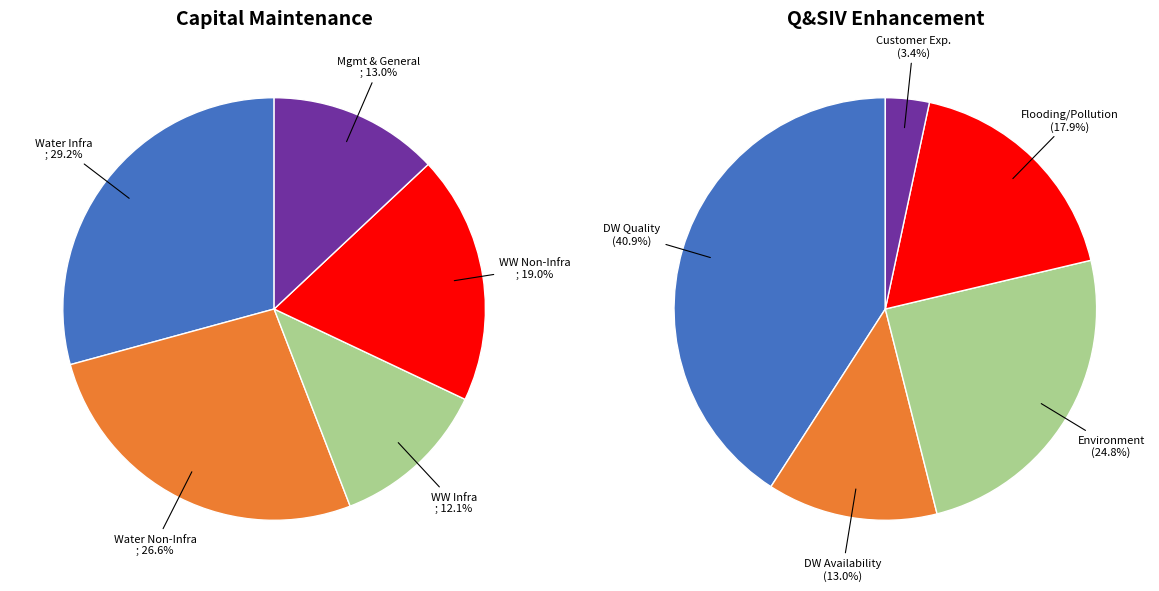

To the nearest percent, what is the difference between the Water Service Infrastructure and Wastewater Service Infrastructure slice percentages?

17%